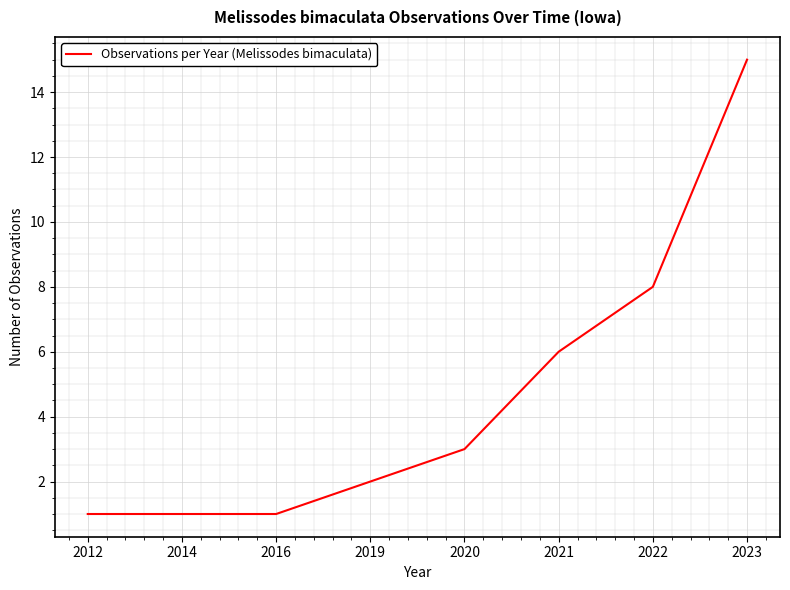

True or false: the data shows 2 at 2016.

False